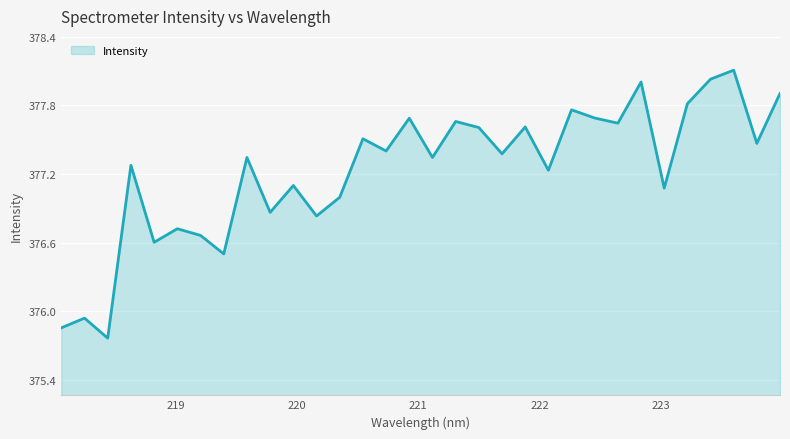

Does the chart have visible grid lines?

Yes